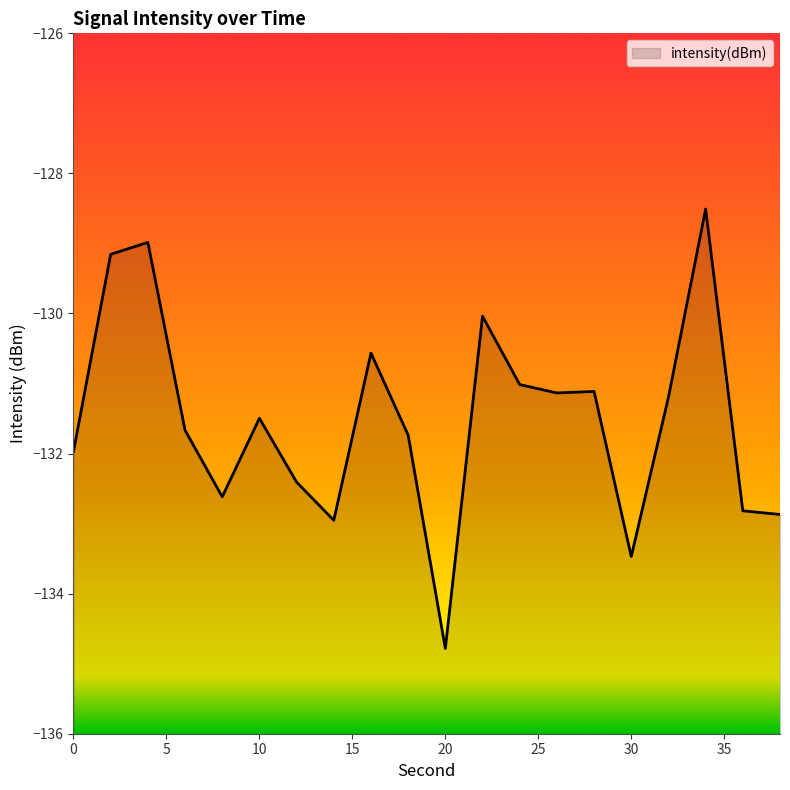

What is the smallest value displayed?

-134.8